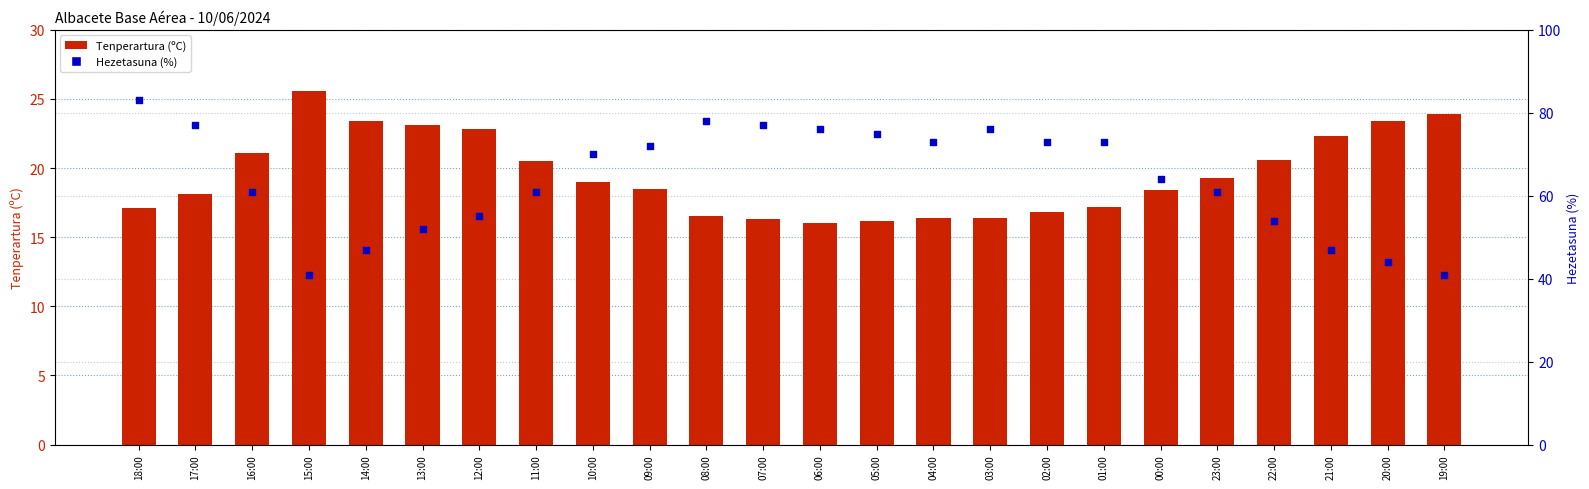

What are all the series names shown in the legend?

Tenperartura (ºC), Hezetasuna (%)